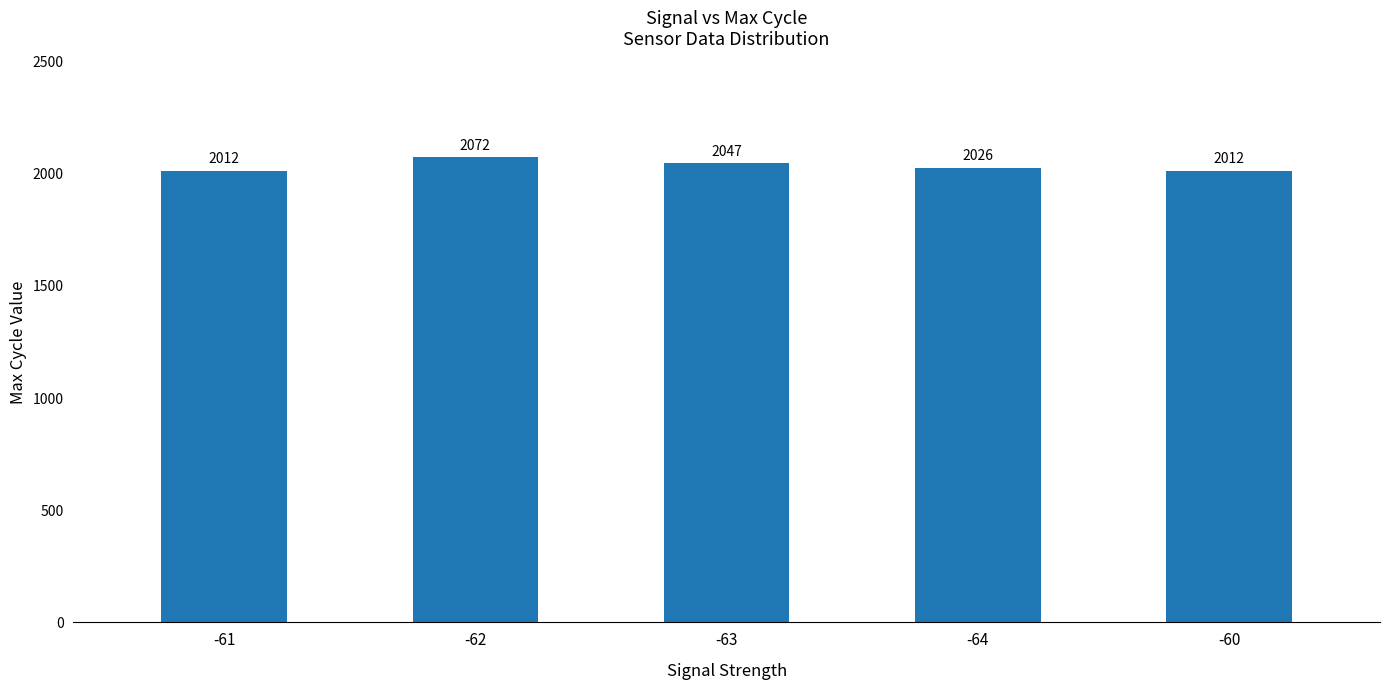

What is the value of the 5th bar from the left?

2012